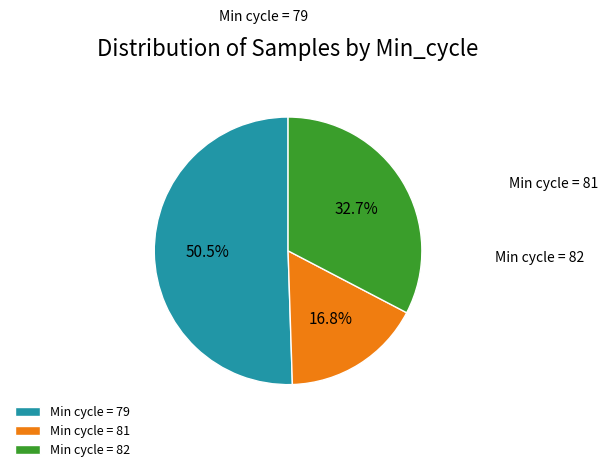

Which category accounts for the majority?

Min cycle = 79